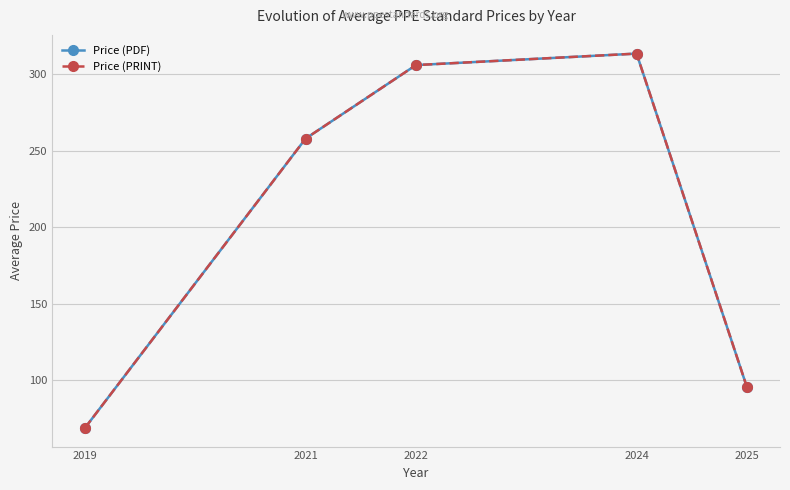

How many lines are shown in the chart?

2